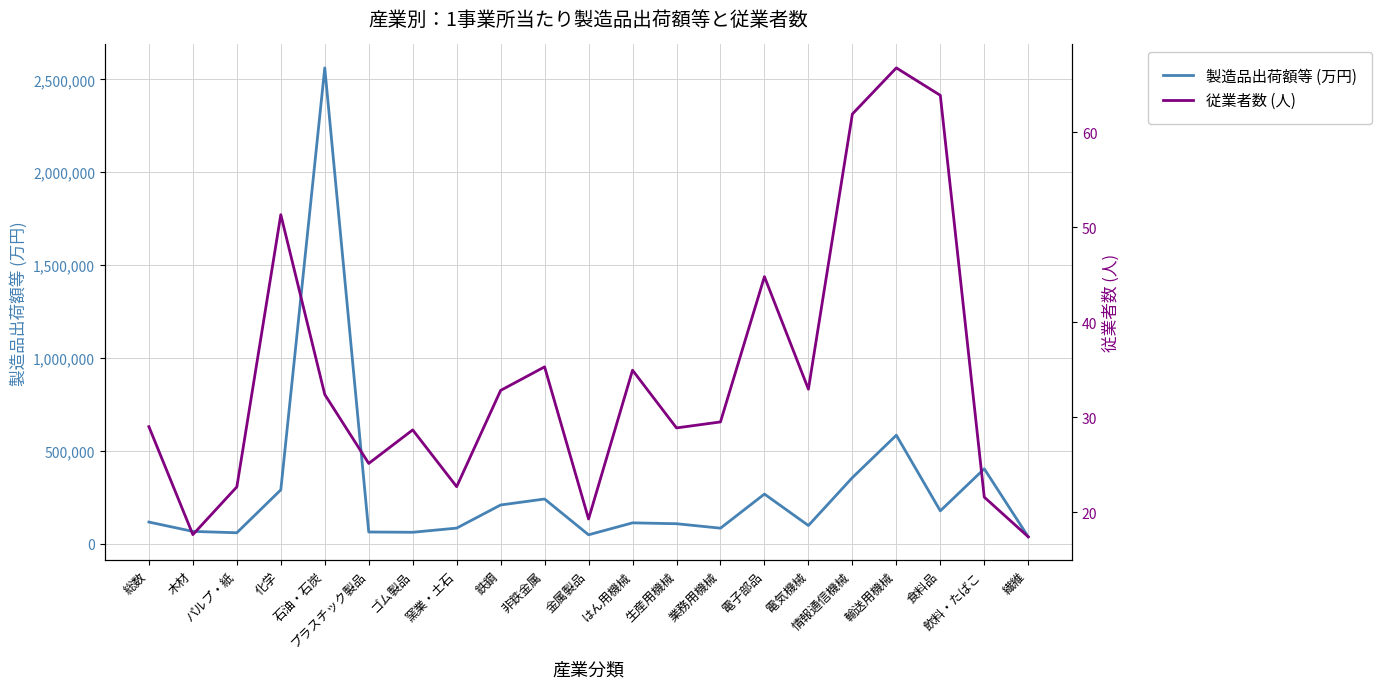

At which label does 製造品出荷額等 (万円) reach its peak?

石油・石炭